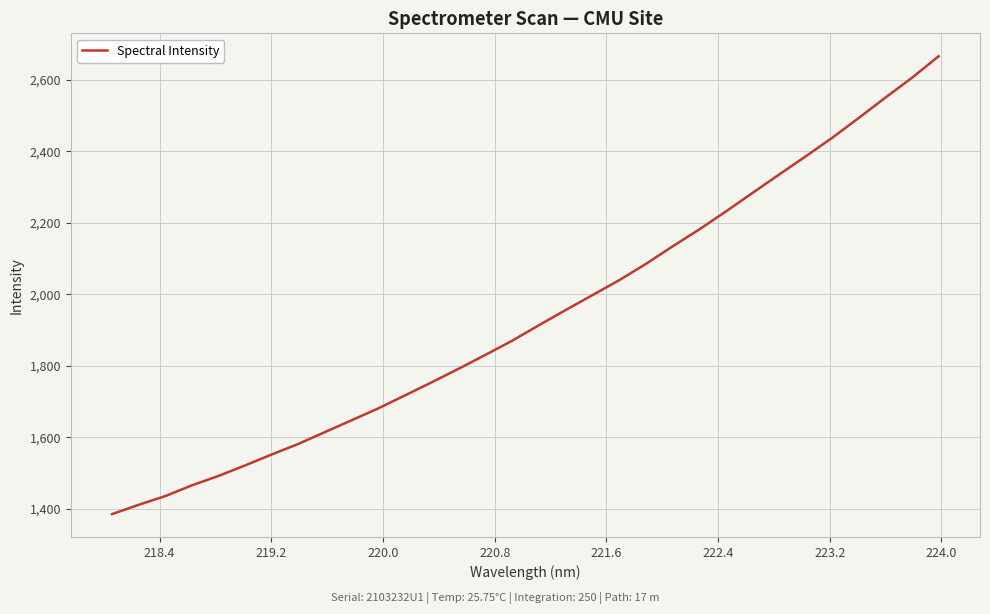

What is the difference between the maximum and minimum values?

1280.8